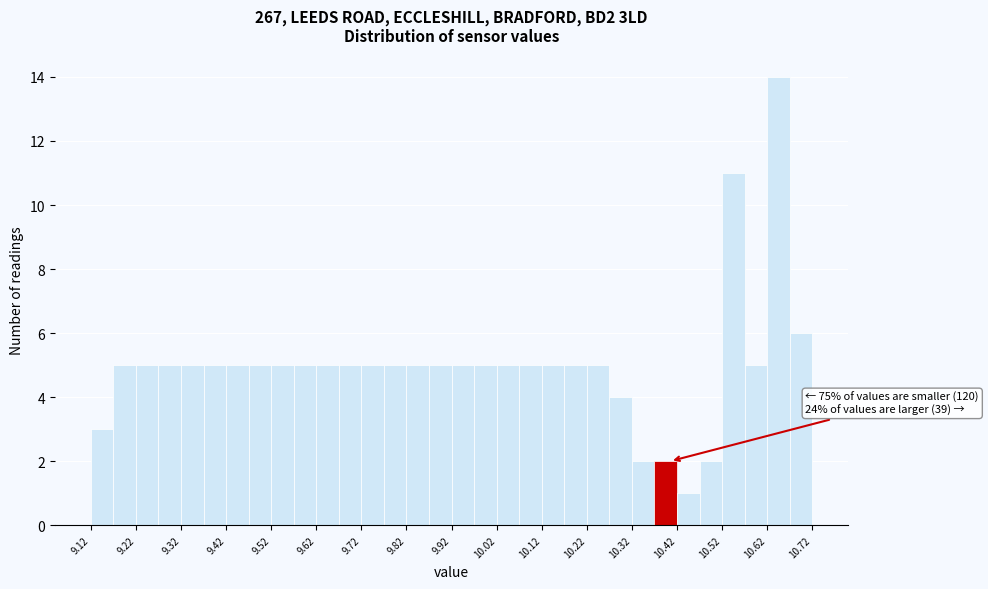

Over which range of the x-axis is the bar tallest?

10.615 to 10.665